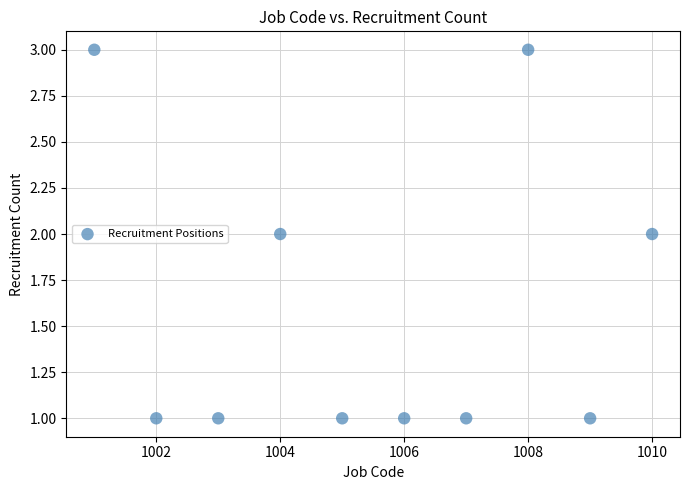

What is the average X value?

1006